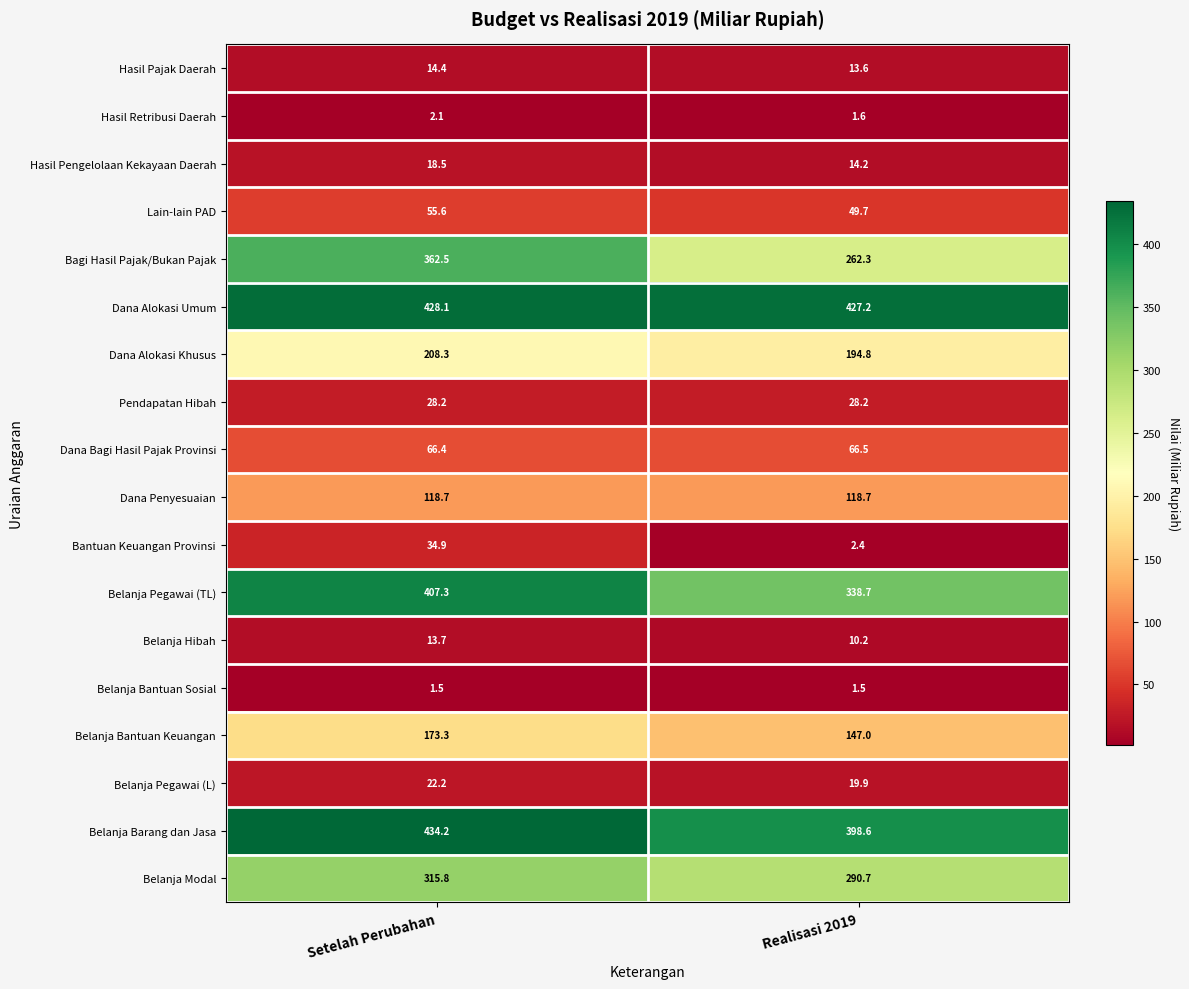

What is the sum of all Dana Alokasi Umum values?

855.3